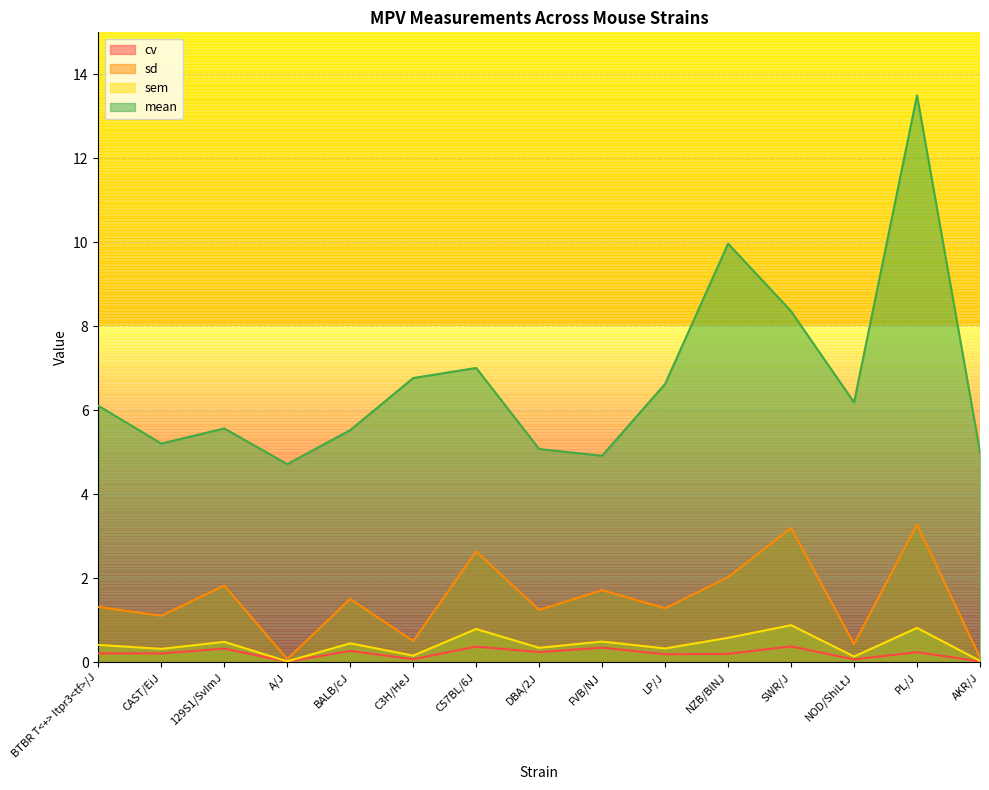

Between DBA/2J and NZB/BlNJ, which series saw the biggest shift?

mean